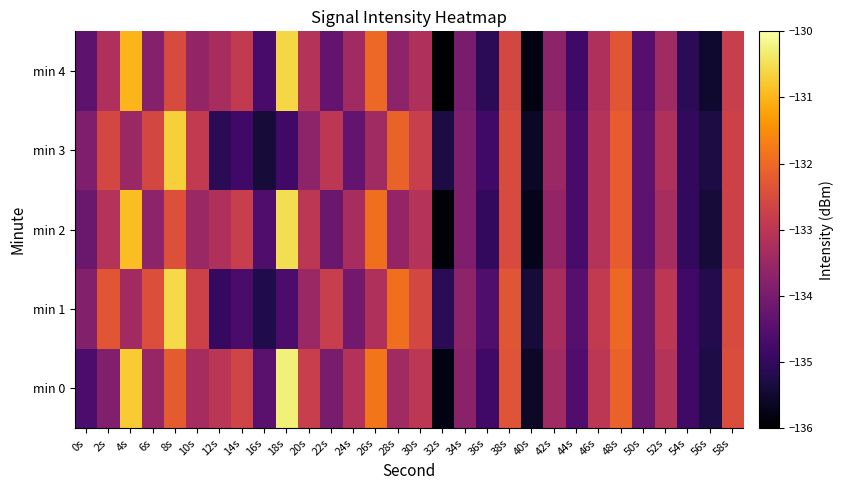

List the series in order of their peak value, highest first.

min 0, min 2, min 1, min 4, min 3